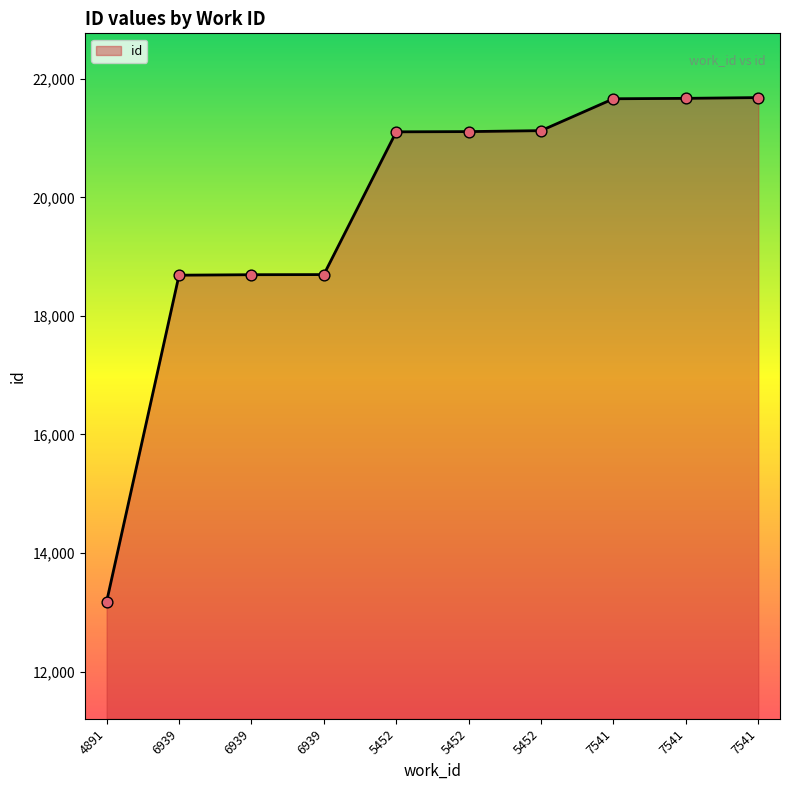

Between 6939 and 4891, which is larger?

6939